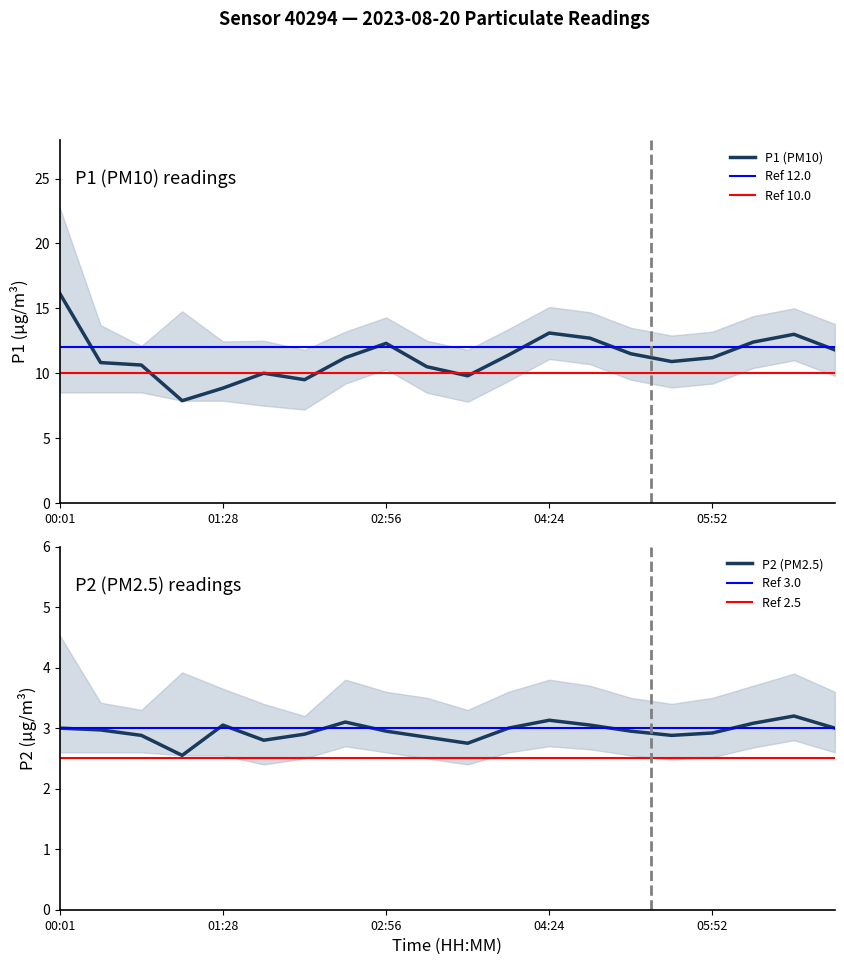

Rank the series by their maximum value, from highest to lowest.

P1, P2